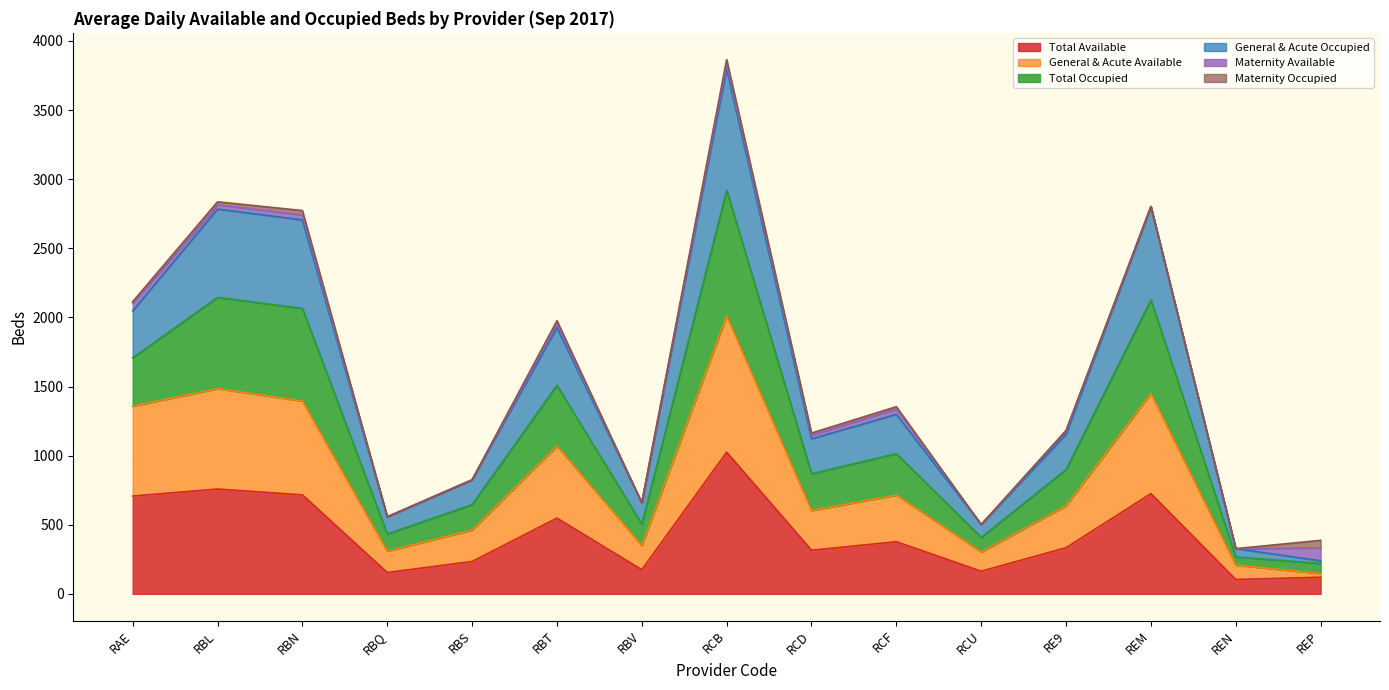

List the labels in order of Total Available value, largest first.

RCB, RBL, REM, RBN, RAE, RBT, RCF, RE9, RCD, RBS, RBV, RCU, RBQ, REP, REN